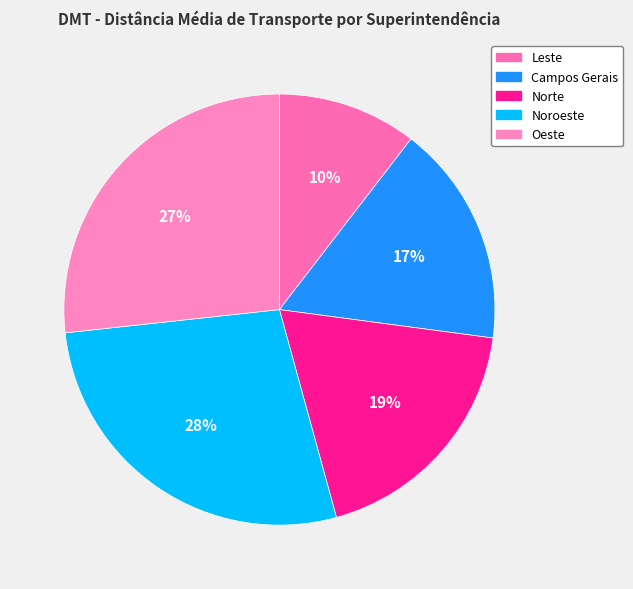

True or false: Leste accounts for 22% of the total.

False